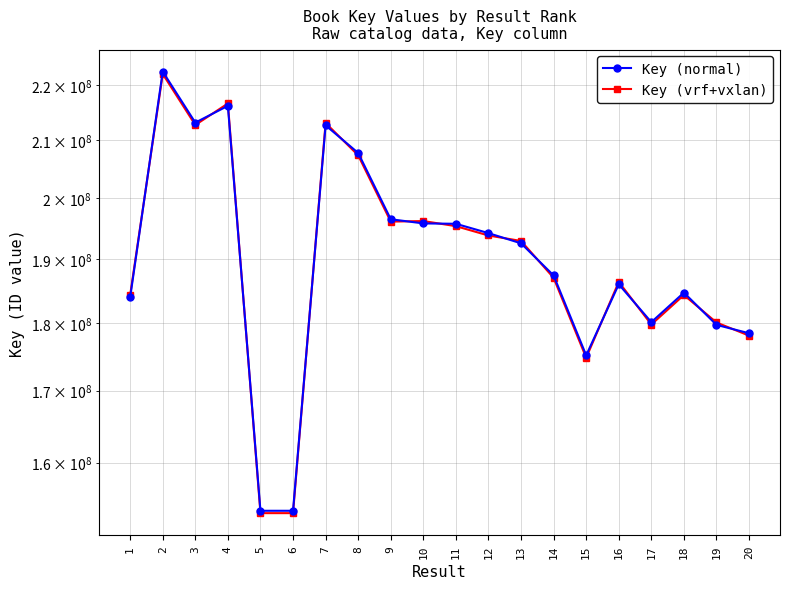

What is the sum of the Key (vrf+vxlan) values at 12 and 1?

378053074.2